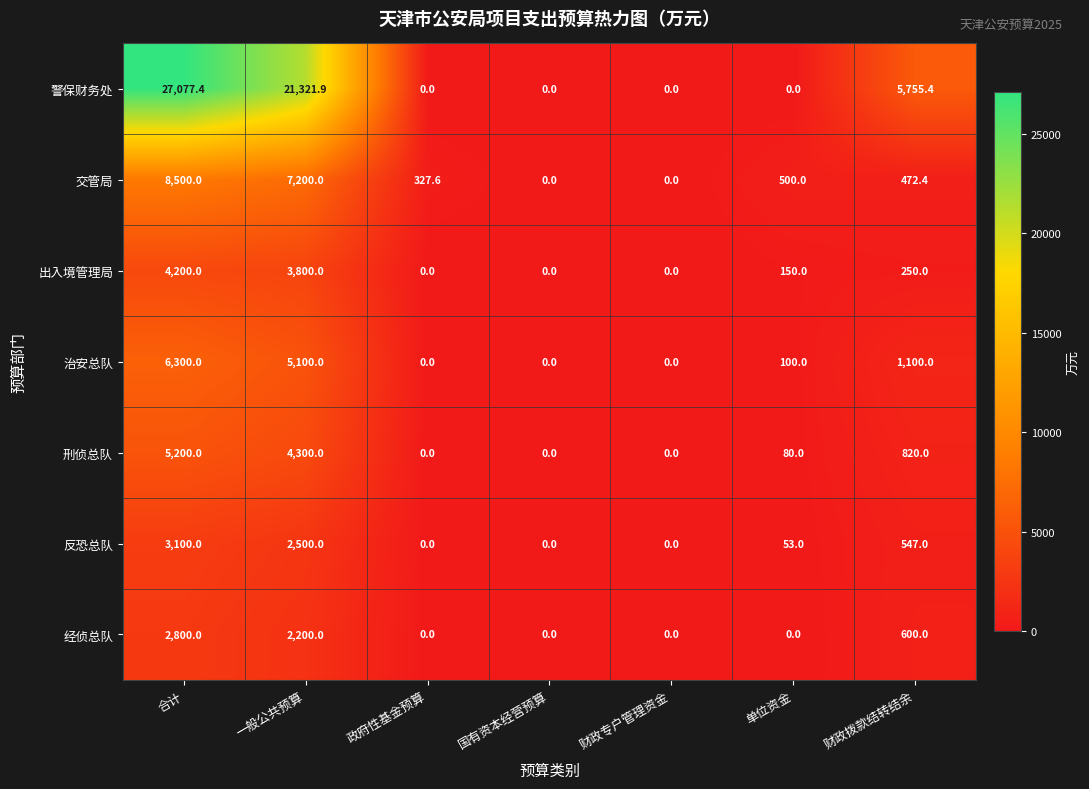

At how many categories does at least one series exceed 3523?

3